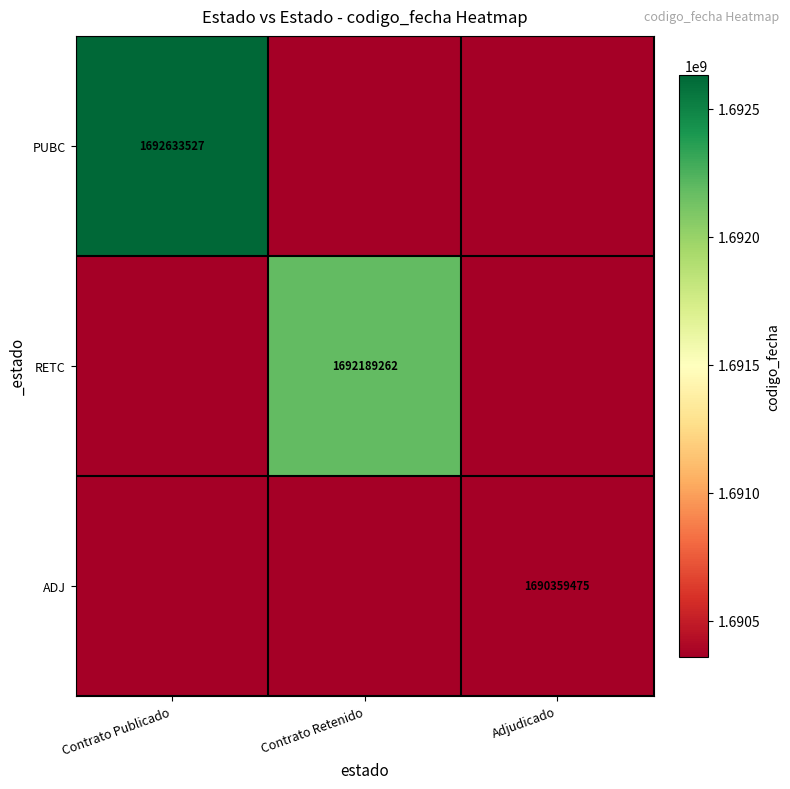

True or false: ADJ has a value of 1690359475 at Adjudicado.

True